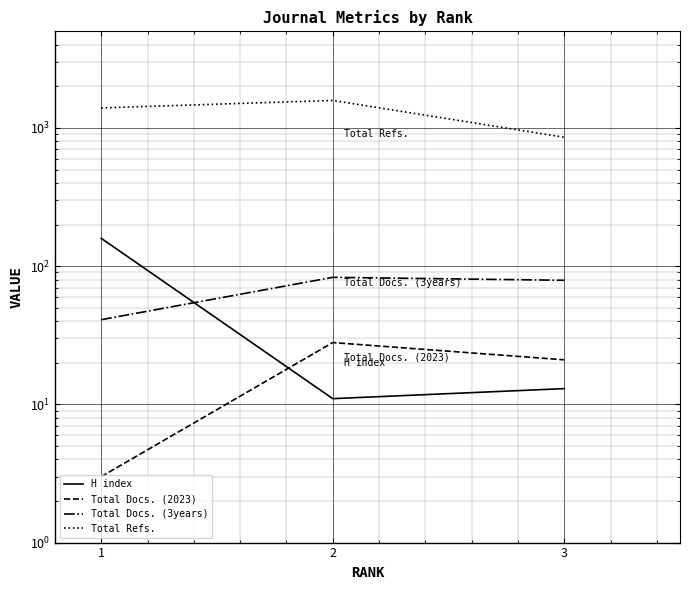

How many data points in H index are less than 13?

1